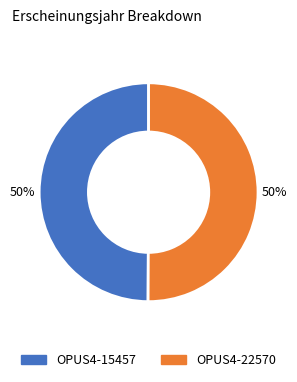

How many segments does this pie chart have?

2